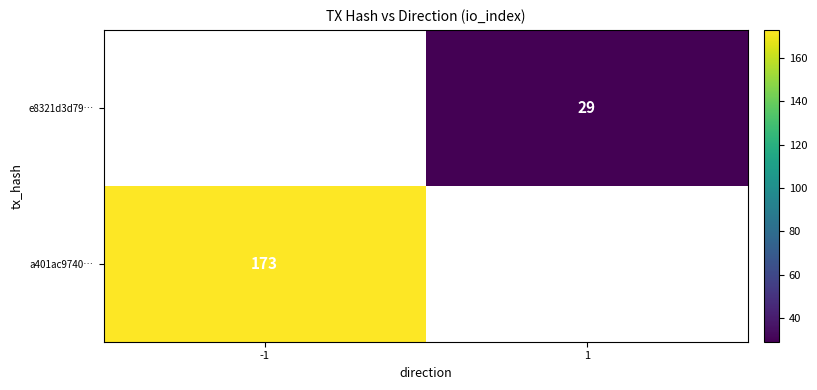

Is it true that a401ac9740… equals 34.9 at -1?

False